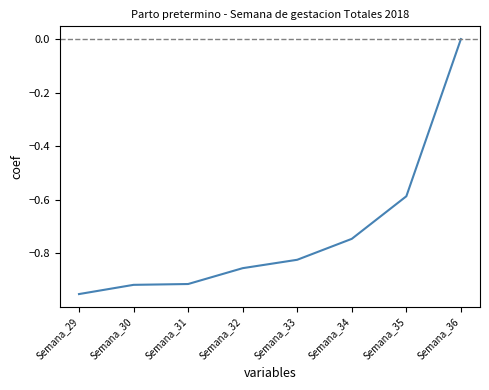

The value at Semana_34 is -1.3. True or false?

False